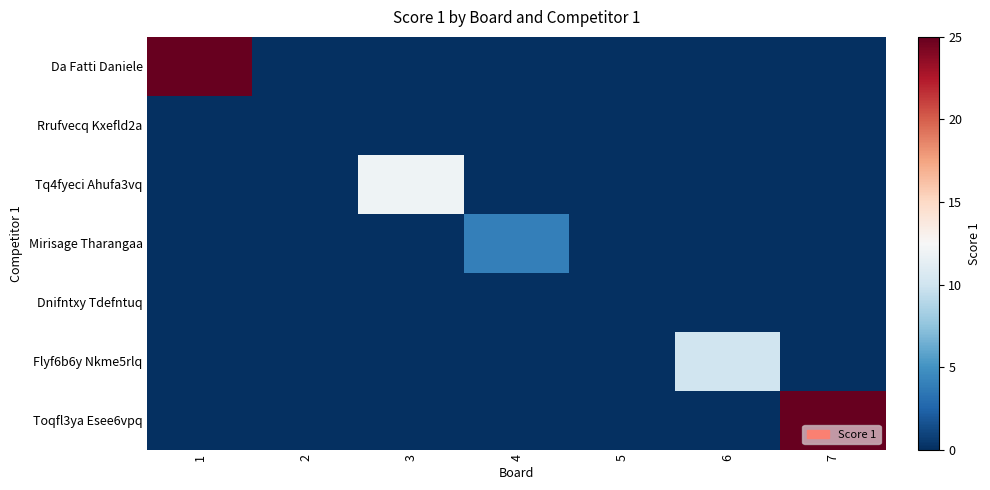

Between 6 and 3, which is larger?

6